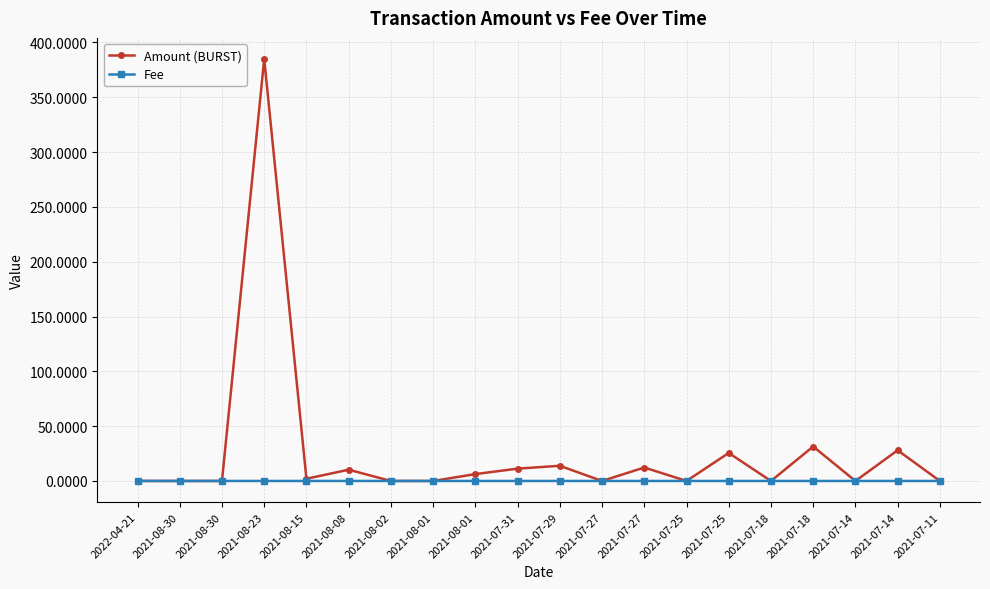

How many data points in Amount (BURST) are above 2?

10